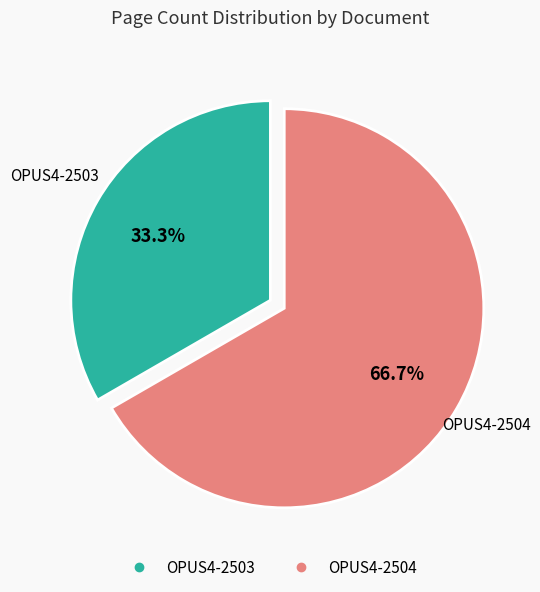

To the nearest percent, what percentage of the pie is OPUS4-2503?

33%